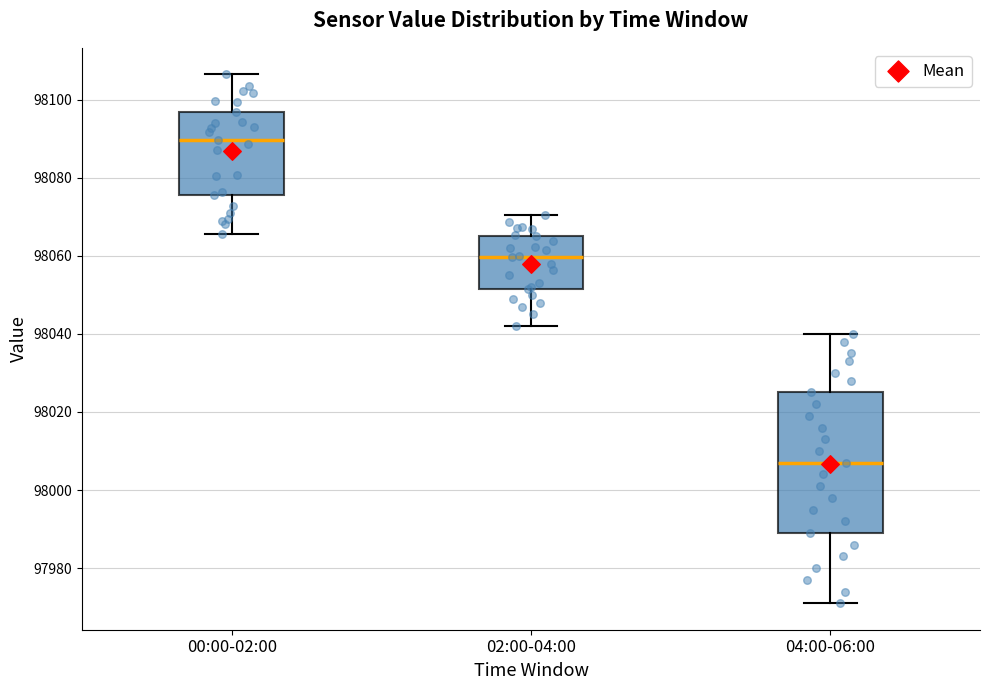

Reading left to right, read every box against the y-axis: the position of its median line, the range the box covers, and the ends of its whiskers. The values are not printed on the chart, so give them approximately, as read against the axis.

00:00-02:00: median 98090, box 98076 to 98096, whiskers 98066 to 98106
02:00-04:00: median 98060, box 98052 to 98066, whiskers 98042 to 98070
04:00-06:00: median 98008, box 97990 to 98026, whiskers 97972 to 98040